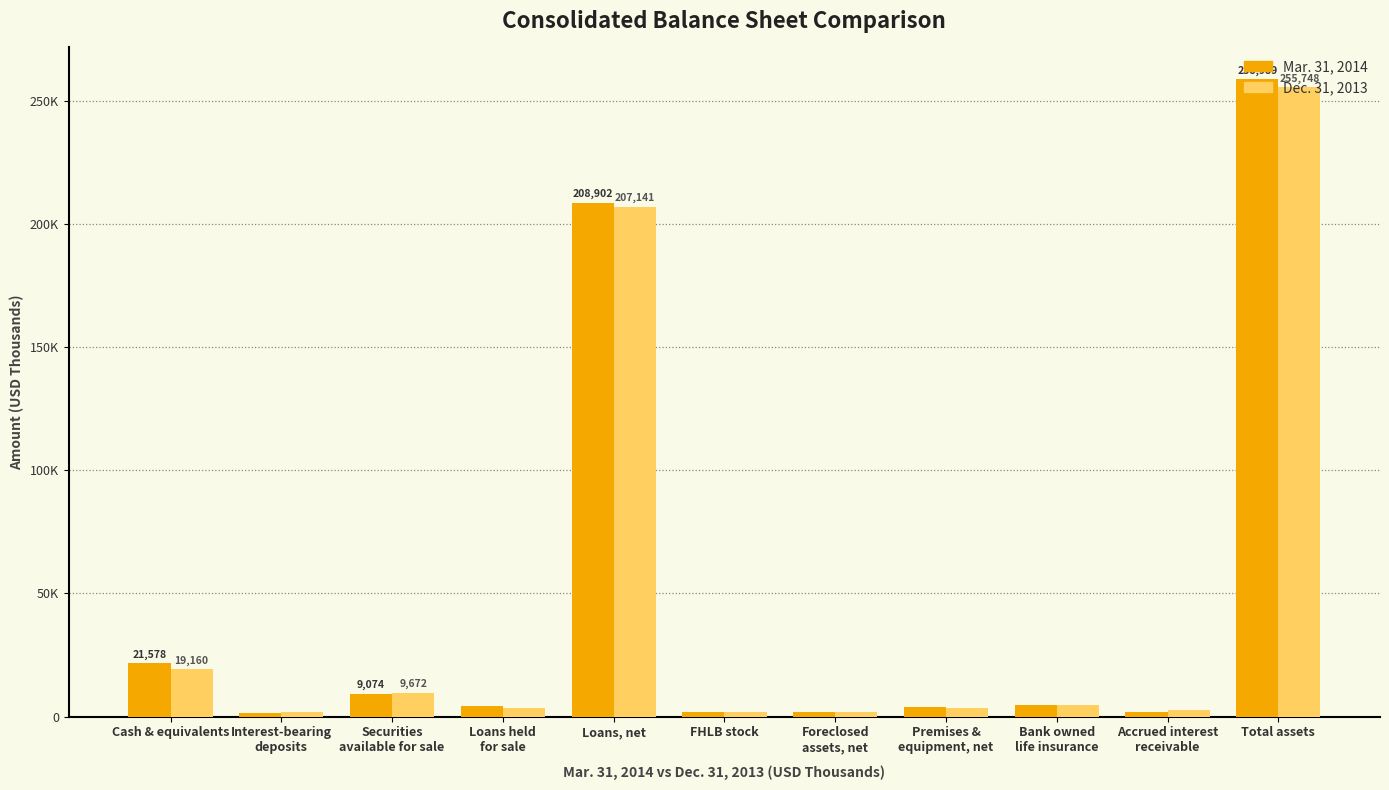

Which category has the lowest value in the Dec. 31, 2013 series?

Foreclosed
assets, net